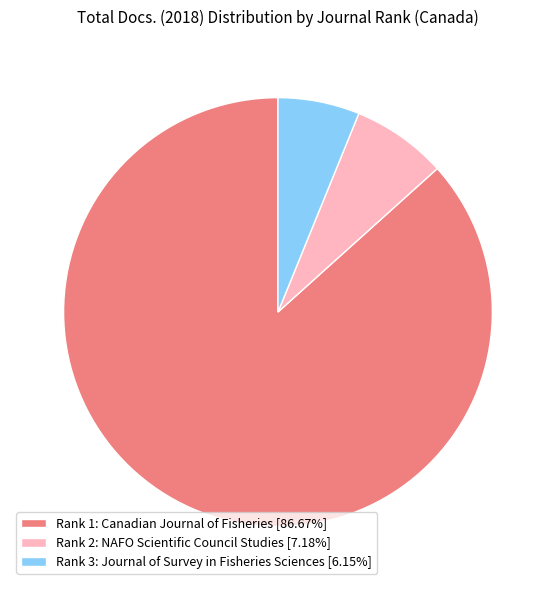

Which slice represents more than half of the pie?

Rank 1: Canadian Journal of Fisheries